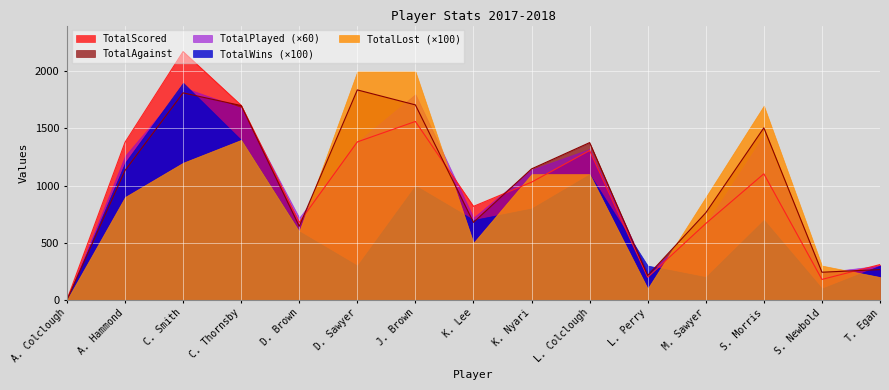

What is the average value of the TotalLost series?

9